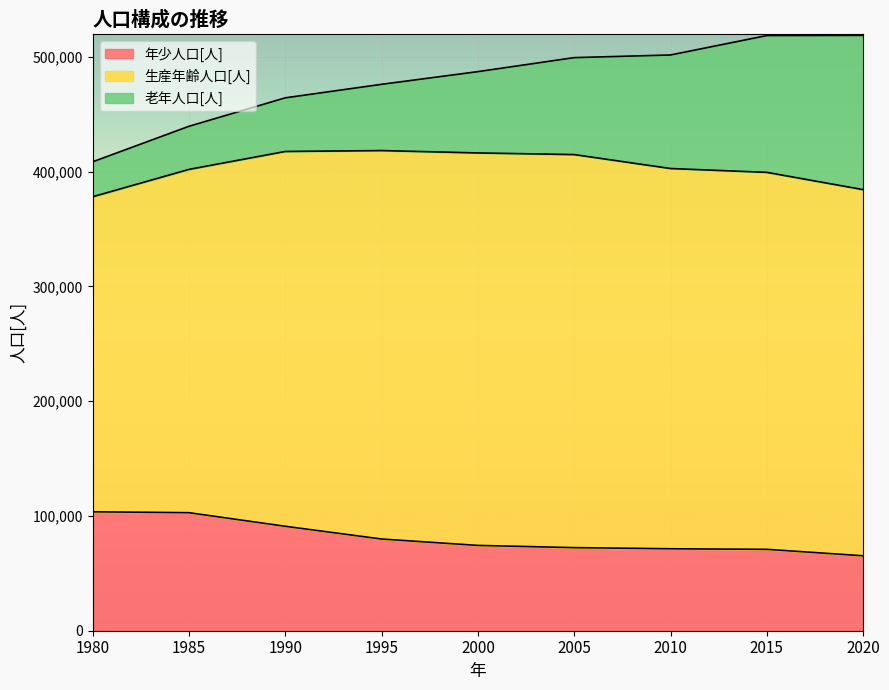

Between 2000 and 1985, which is larger?

1985